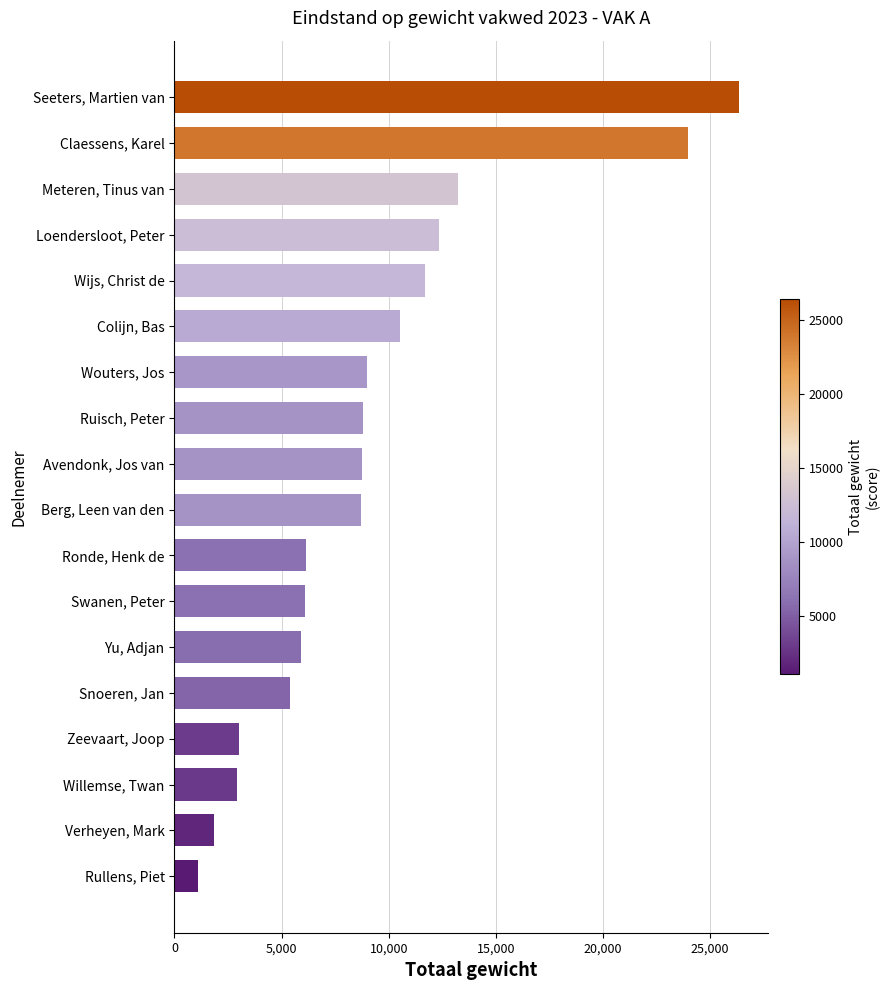

What is the sum of all values?

165780